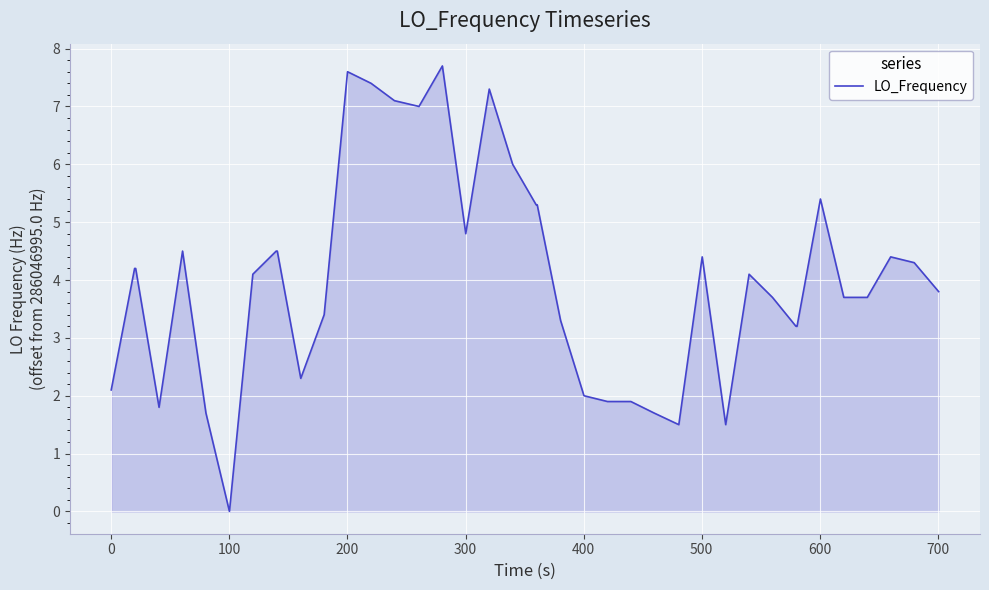

How many lines are shown in the chart?

1